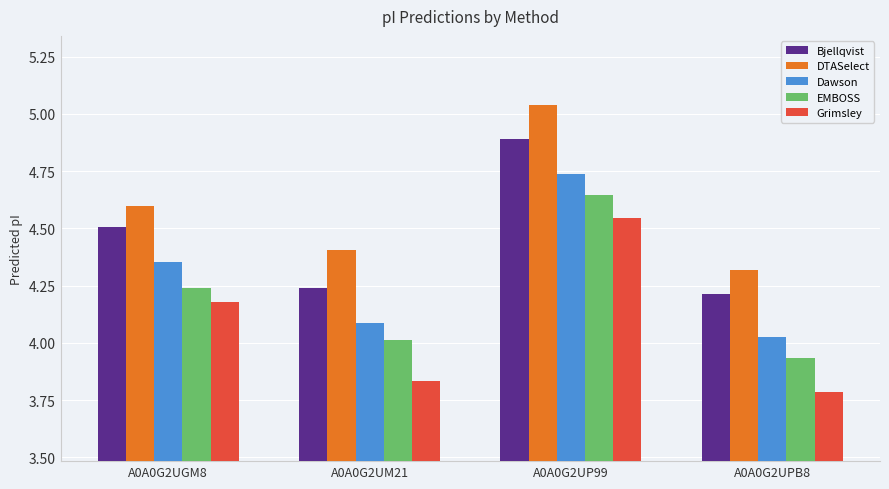

What is the total value across all series at A0A0G2UM21?

20.6